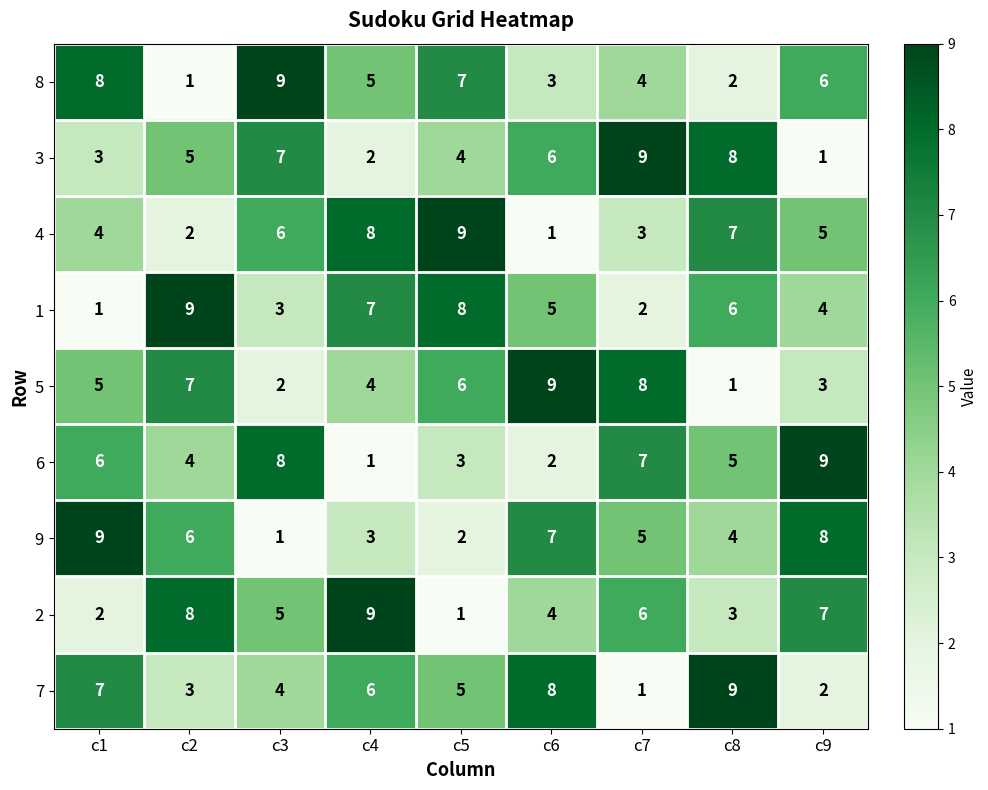

At c2, list the series in order from largest to smallest.

1, 2, 5, 9, 3, 6, 7, 4, 8